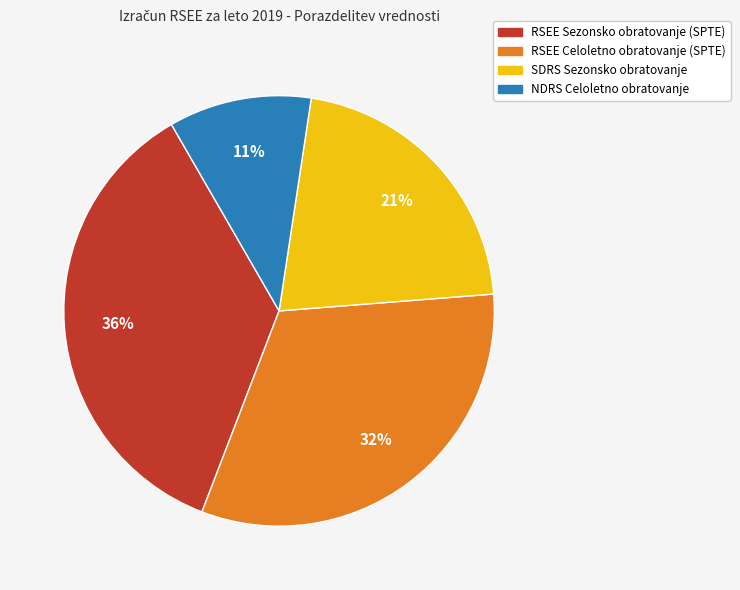

What percentage is the NDRS Celoletno obratovanje slice, to the nearest percent?

11%